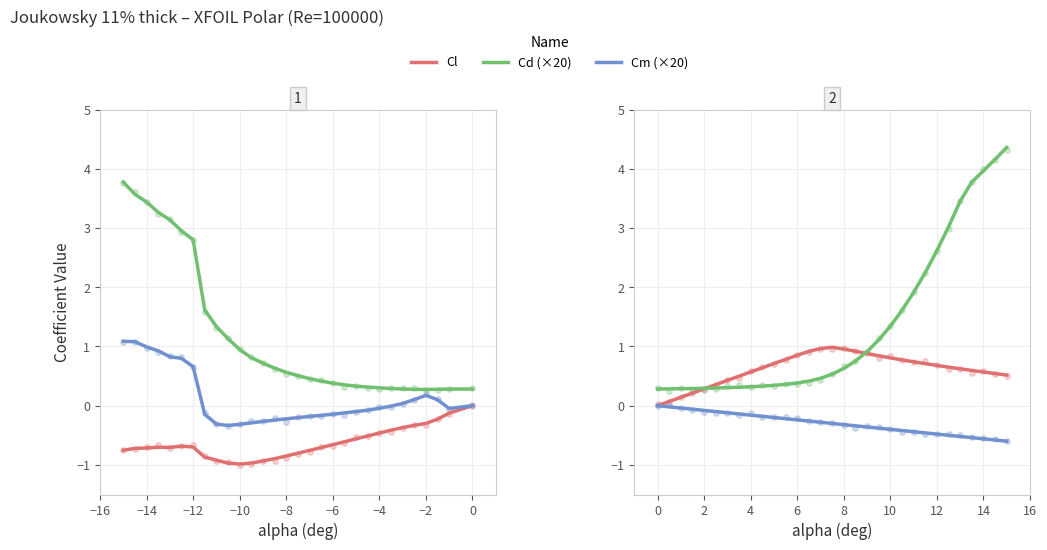

What are all the series names shown in the legend?

Cl, Cd (×20), Cm (×20)